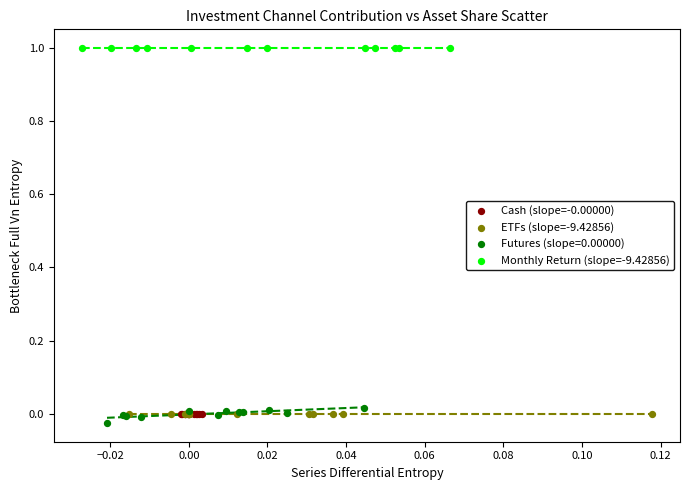

Which series reaches the minimum Y coordinate?

Futures (slope=0.00000)